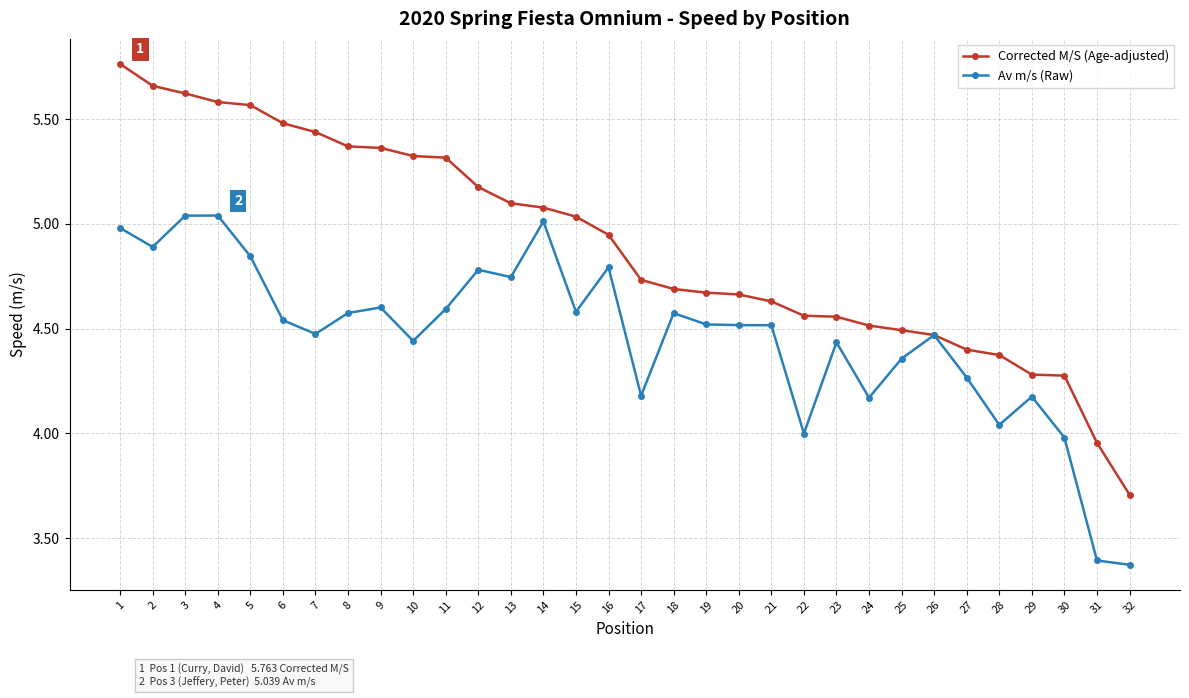

Where is Corrected M/S (Age-adjusted) nearest to the value 4?

31